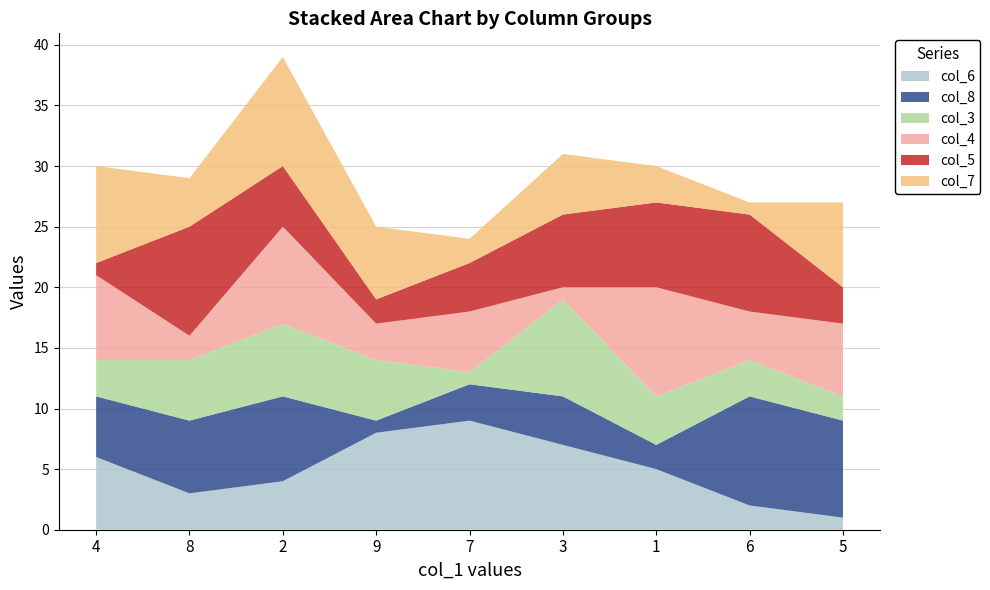

Reading right to left, extract all data points from this chart.

col_6: 1	2	5	7	9	8	4	3	6
col_8: 8	9	2	4	3	1	7	6	5
col_3: 2	3	4	8	1	5	6	5	3
col_4: 6	4	9	1	5	3	8	2	7
col_5: 3	8	7	6	4	2	5	9	1
col_7: 7	1	3	5	2	6	9	4	8